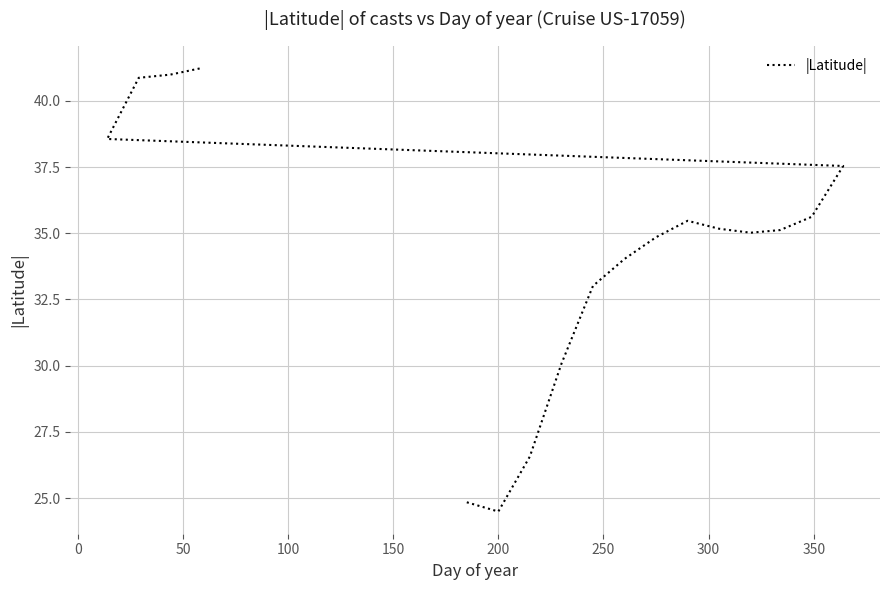

Is this an area chart (filled region under the line)?

No